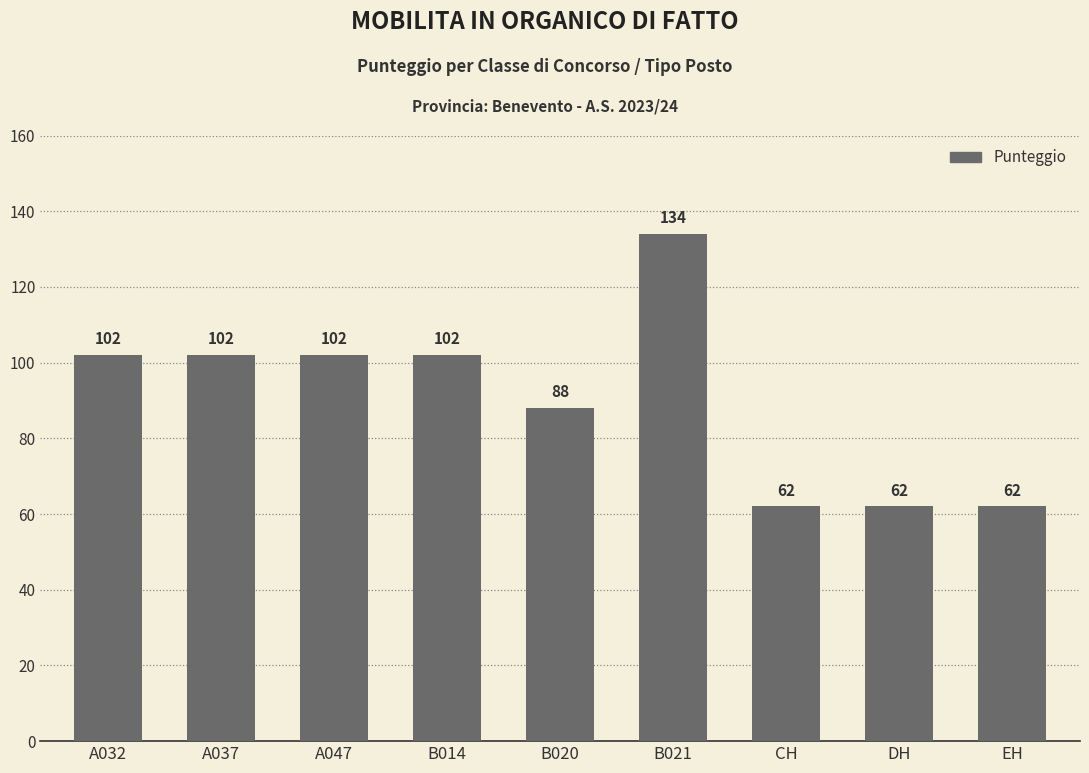

What is the label of the 4th bar from the right?

B021